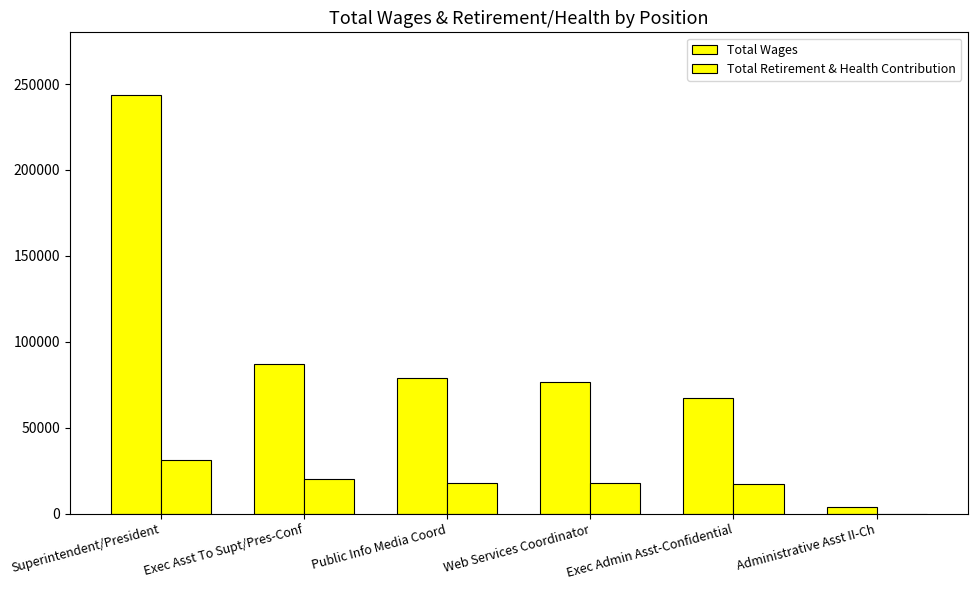

Is it true that Total Wages equals 62428 at Superintendent/President?

False